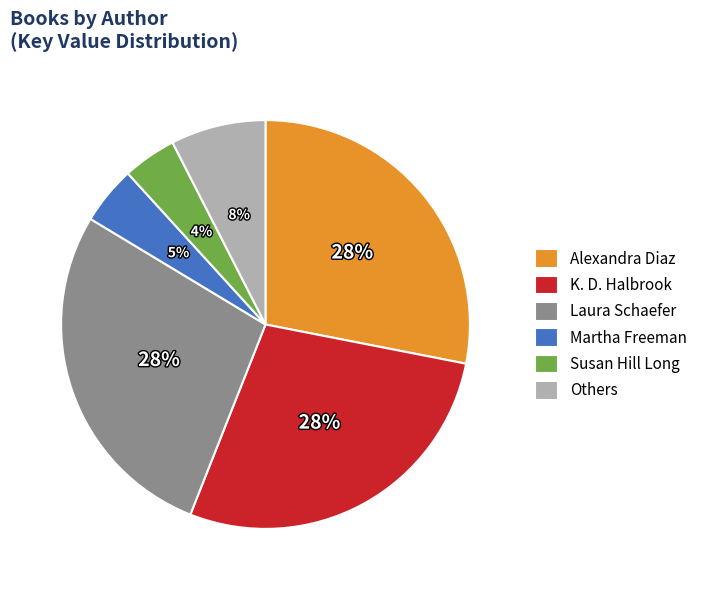

Is there a majority slice in this chart?

No